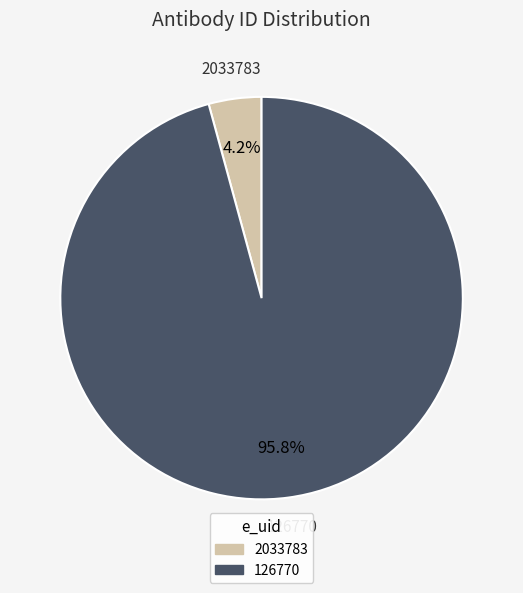

Rank the categories by value from lowest to highest.

2033783, 126770